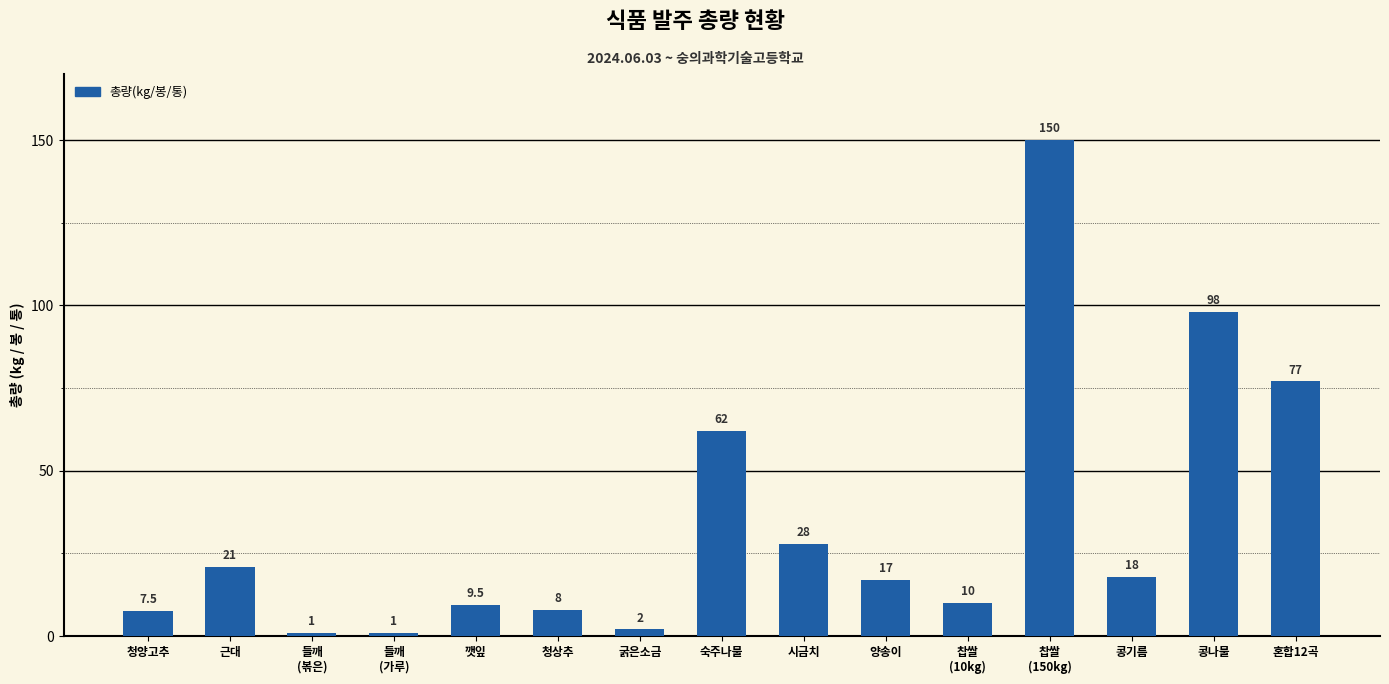

True or false: the data shows 17.0 at 양송이.

True